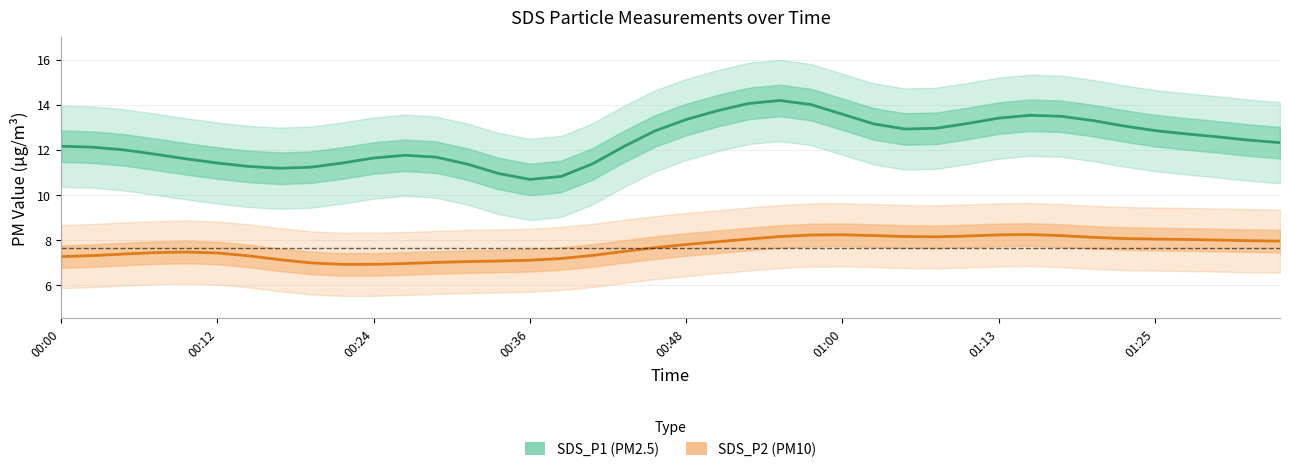

The value of SDS_P2 at 00:36 is 2.5. True or false?

False